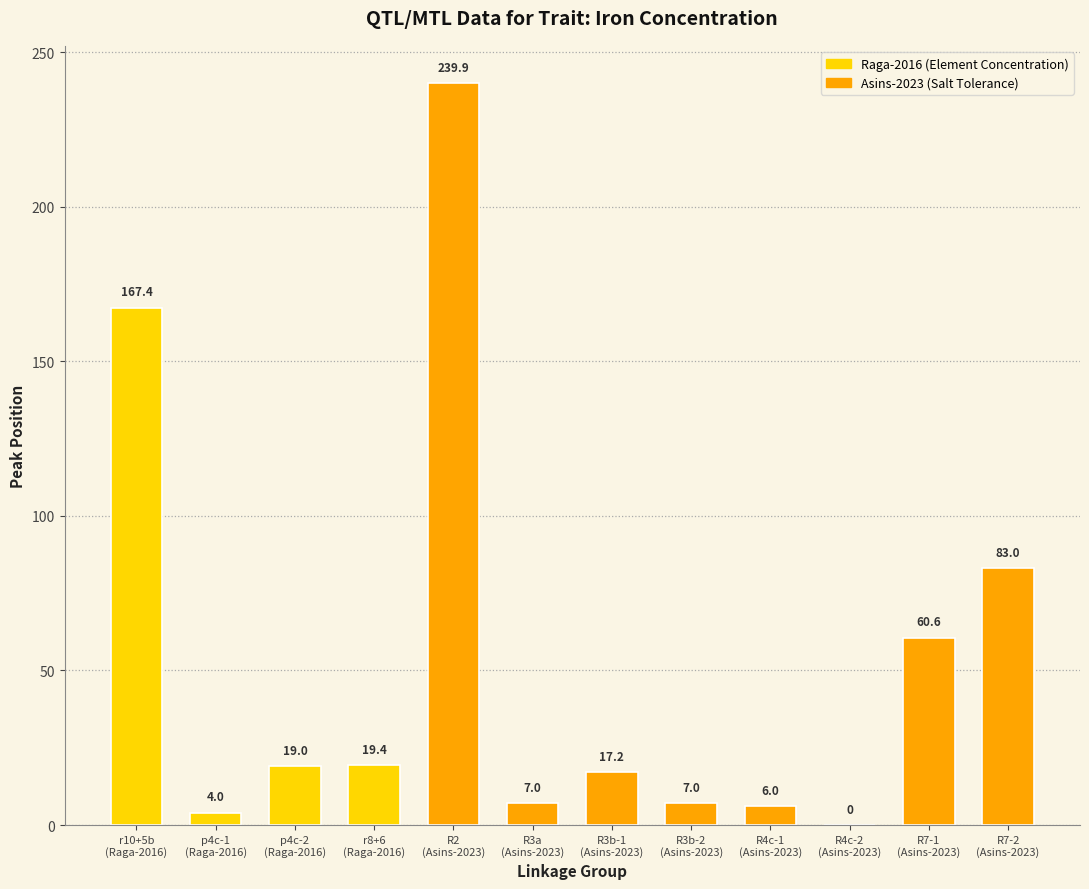

What is the difference between the values at r10+5b
(Raga-2016) and R7-2
(Asins-2023)?

84.4